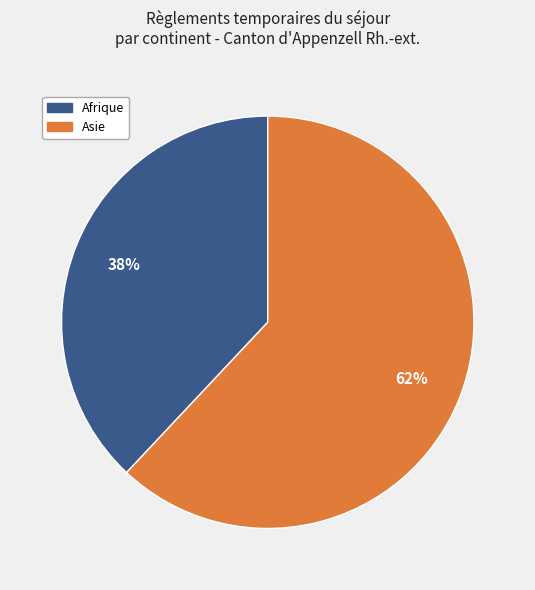

Is there a majority slice in this chart?

Yes